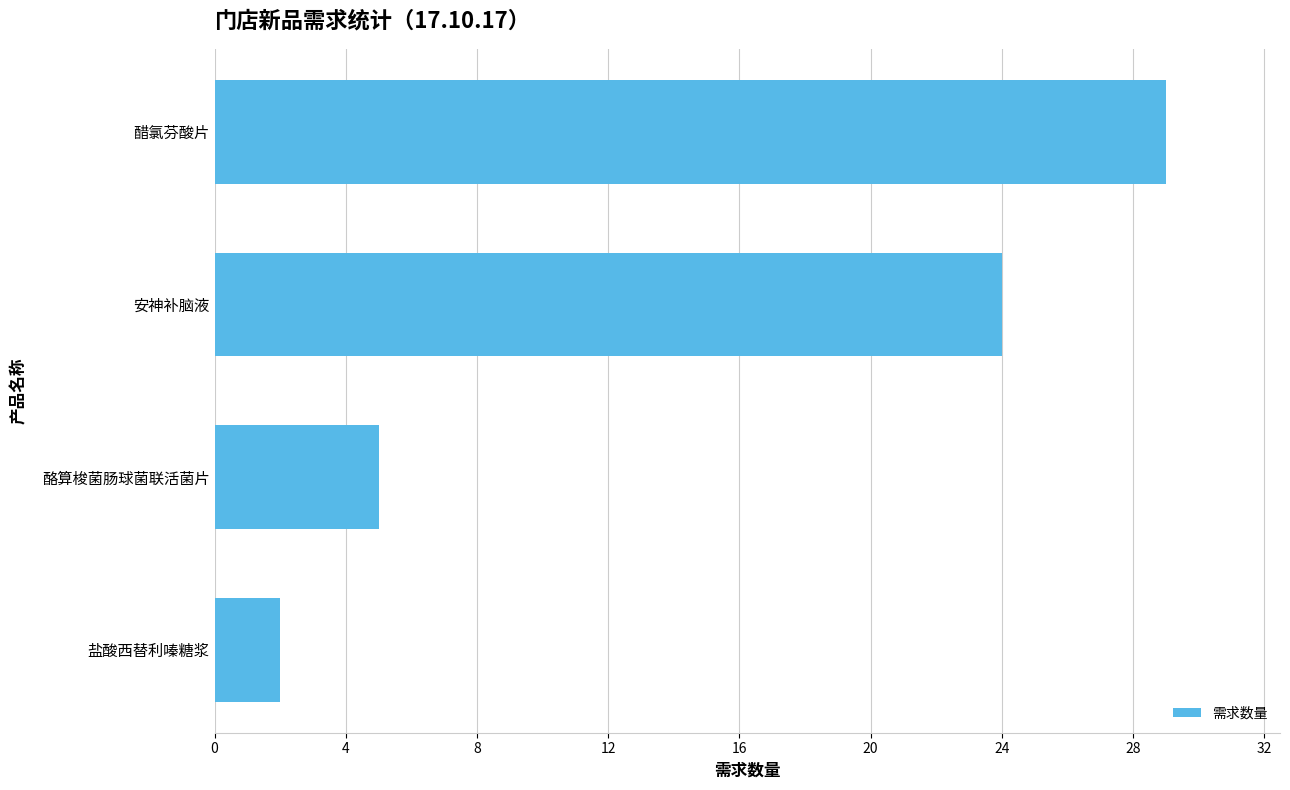

What is the sum of the values at 盐酸西替利嗪糖浆 and 醋氯芬酸片?

31